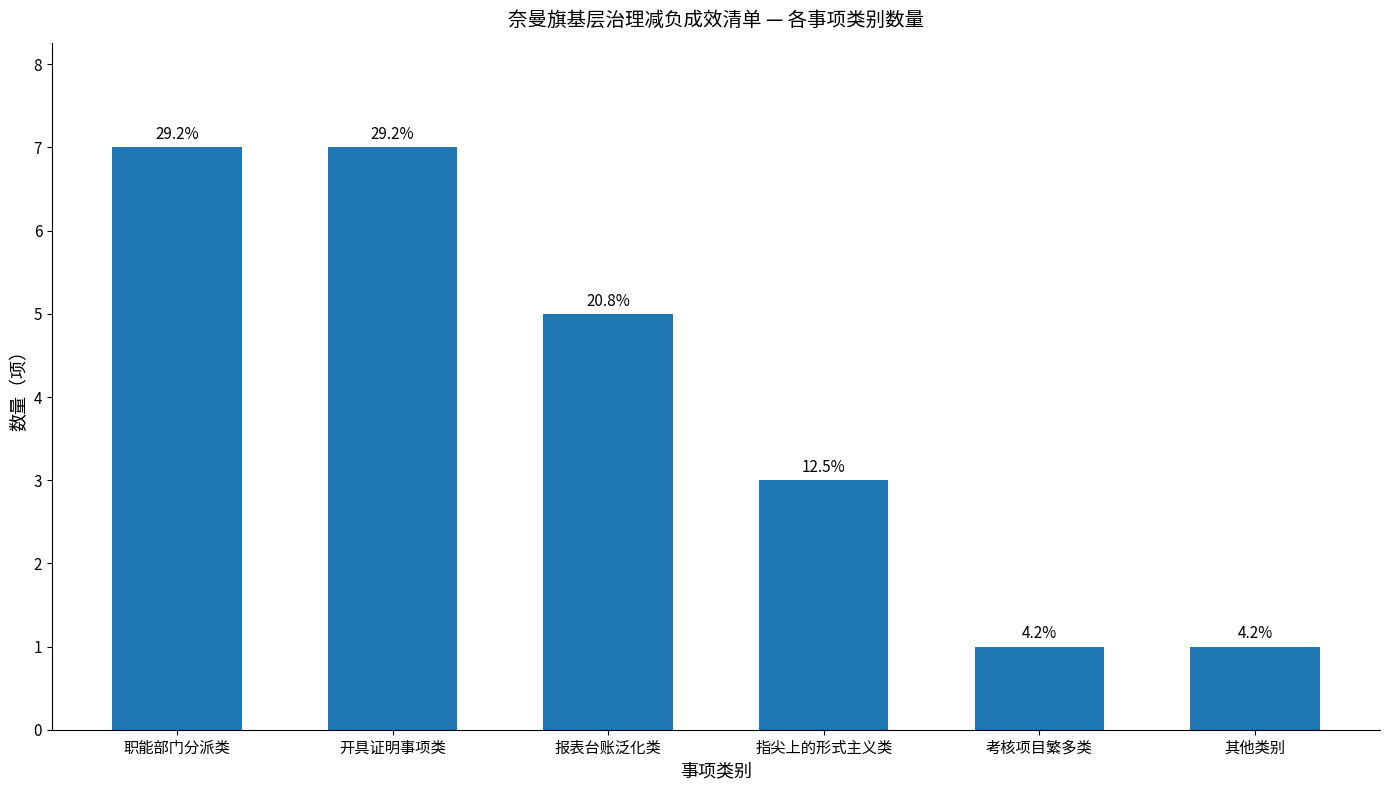

Where is the data nearest to the value 4?

报表台账泛化类